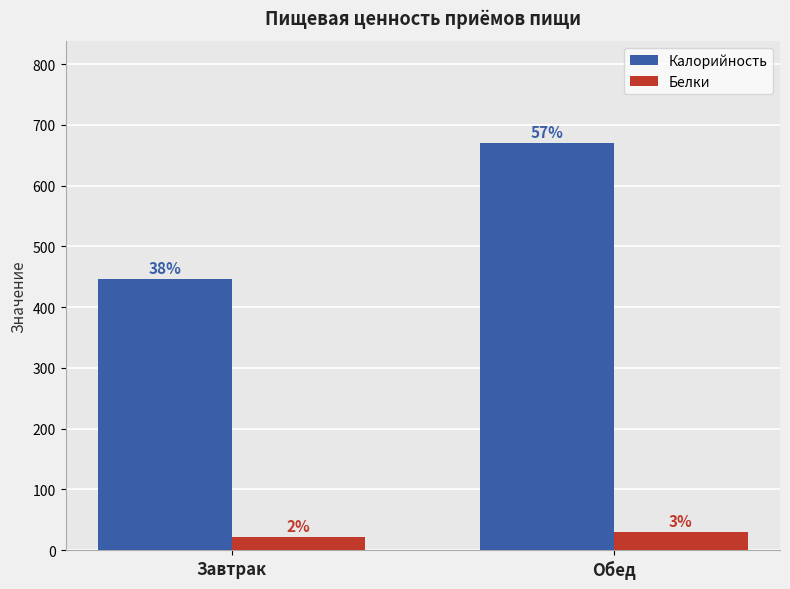

What are all the series names shown in the legend?

Калорийность, Белки